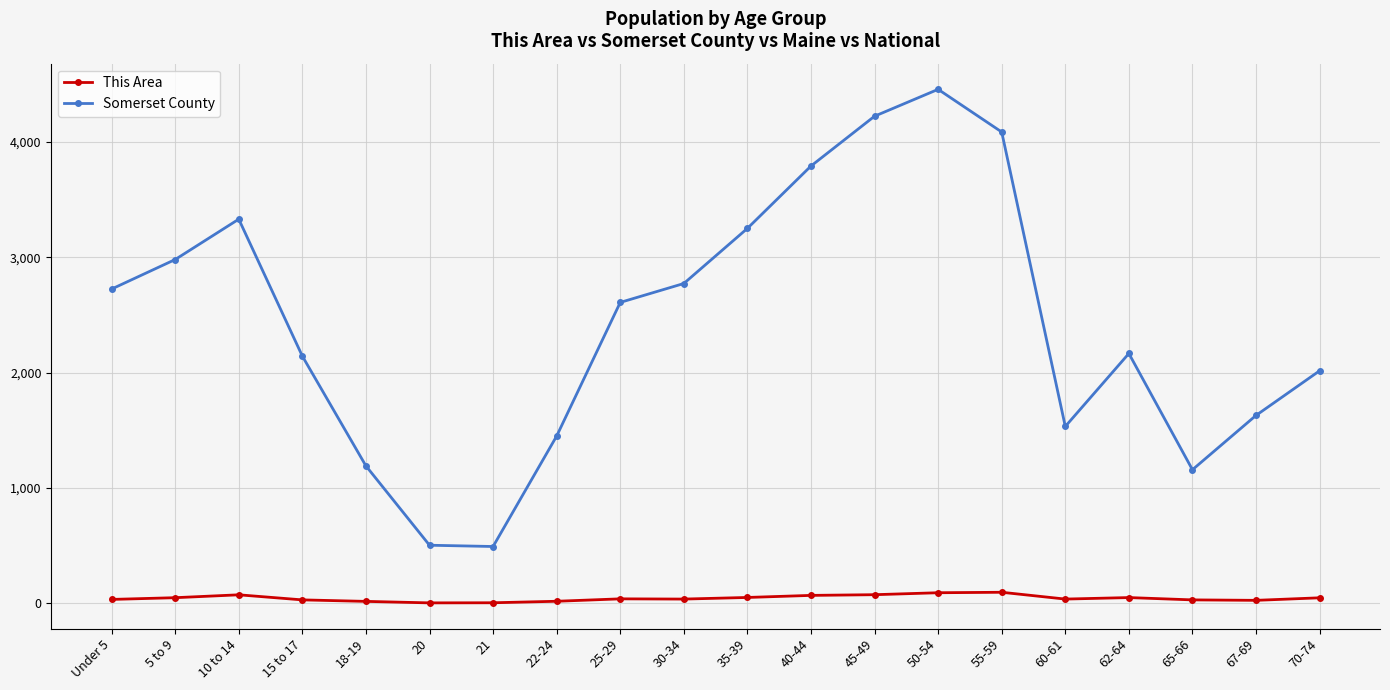

What is the difference between the highest and lowest values at 25-29?

2571